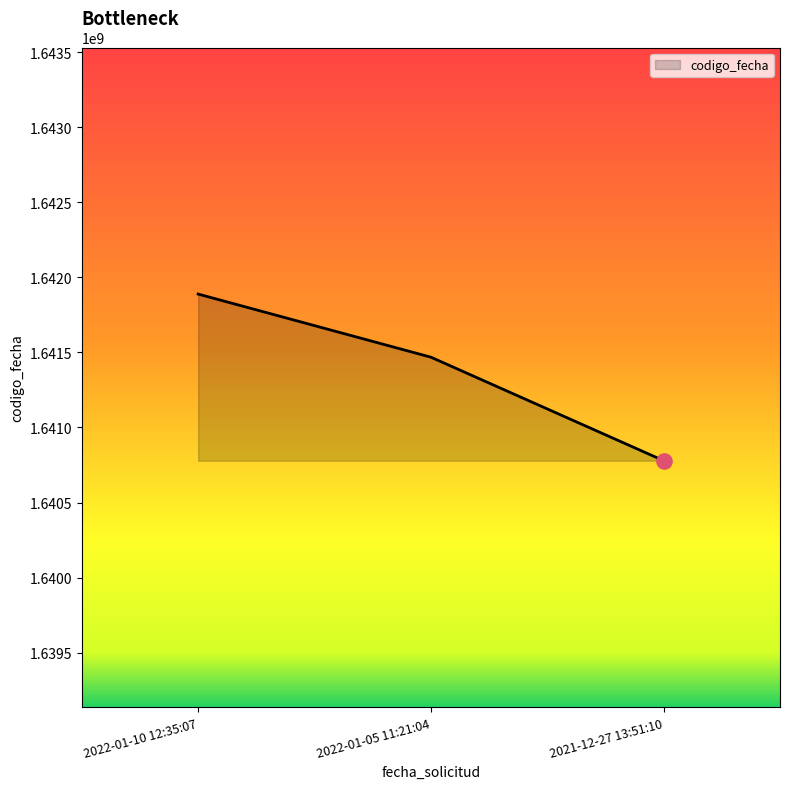

Which has a higher value, 2022-01-05 11:21:04 or 2022-01-10 12:35:07?

2022-01-10 12:35:07